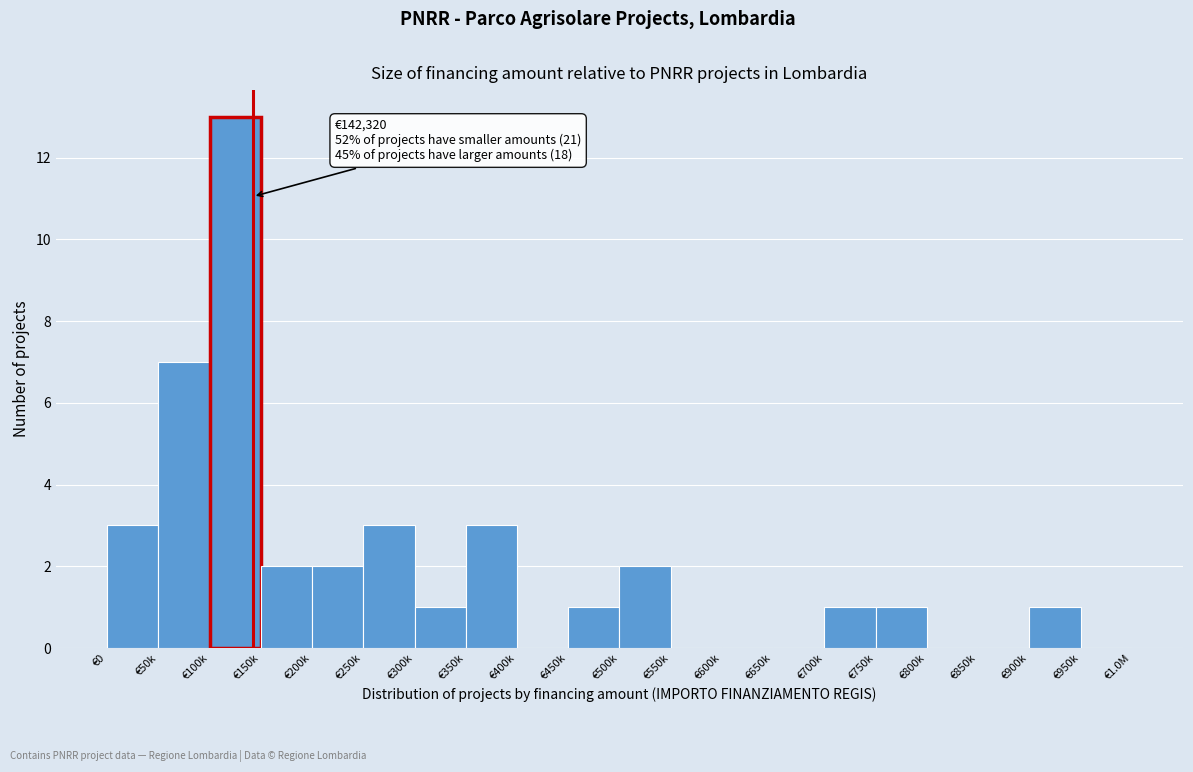

Reading left to right, extract all data points from this chart.

€0=3	€50k=7	€100k=13	€150k=2	€200k=2	€250k=3	€300k=1	€350k=3	€400k=0	€450k=1	€500k=2	€550k=0	€600k=0	€650k=0	€700k=1	€750k=1	€800k=0	€850k=0	€900k=1	€950k=0